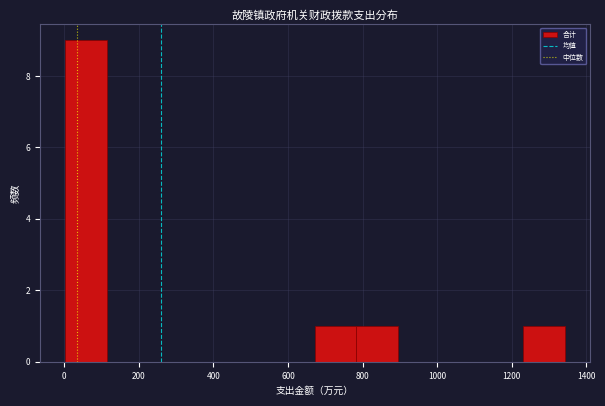

Reading left to right, transcribe this chart: for each bar, give the range it covers on the x-axis and its height. Neither the bar edges nor the heights are printed on the chart, so give them approximately, as read against the axes.

0 to 120: 9
120 to 220: 0
220 to 340: 0
340 to 440: 0
440 to 560: 0
560 to 680: 0
680 to 780: 1
780 to 900: 1
900 to 1000: 0
1000 to 1120: 0
1120 to 1220: 0
1220 to 1340: 1